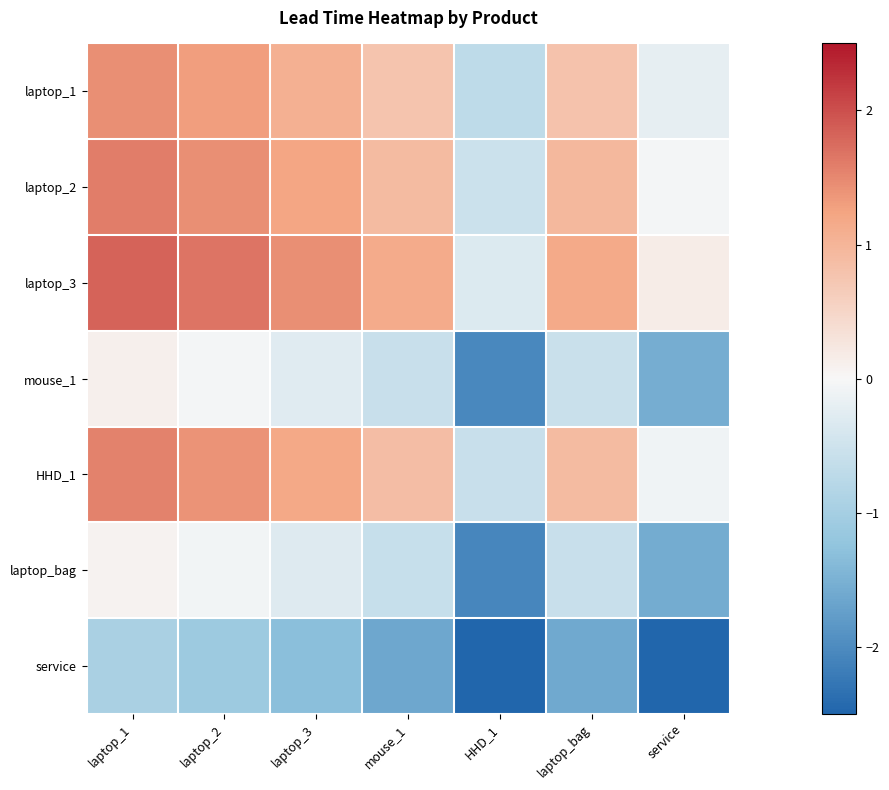

List the series in order of their peak value, highest first.

laptop_3, laptop_2, HHD_1, laptop_1, mouse_1, laptop_bag, service